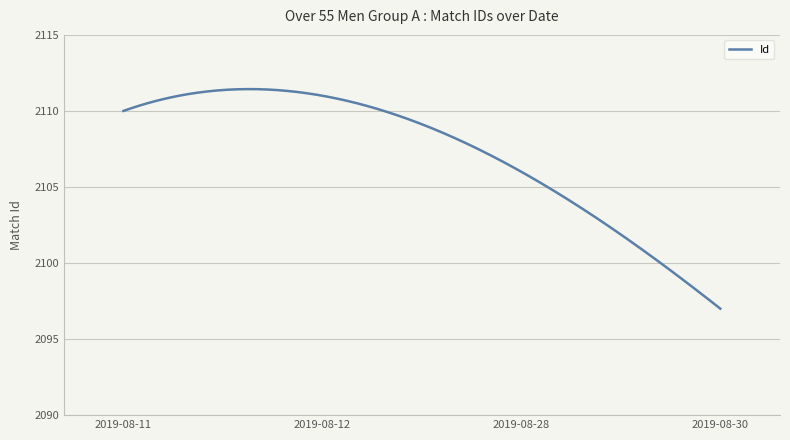

True or false: the data shows 2111 at 2019-08-12.

True